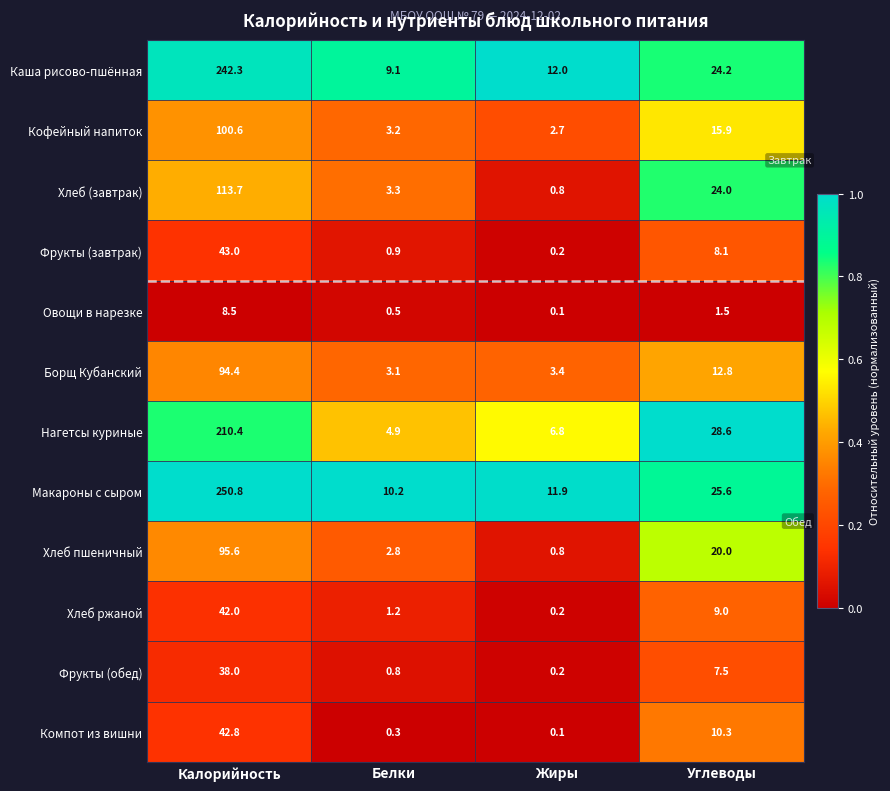

List the series in order of their peak value, highest first.

Макароны с сыром, Каша рисово-пшённая, Нагетсы куриные, Хлеб (завтрак), Кофейный напиток, Хлеб пшеничный, Борщ Кубанский, Фрукты (завтрак), Компот из вишни, Хлеб ржаной, Фрукты (обед), Овощи в нарезке